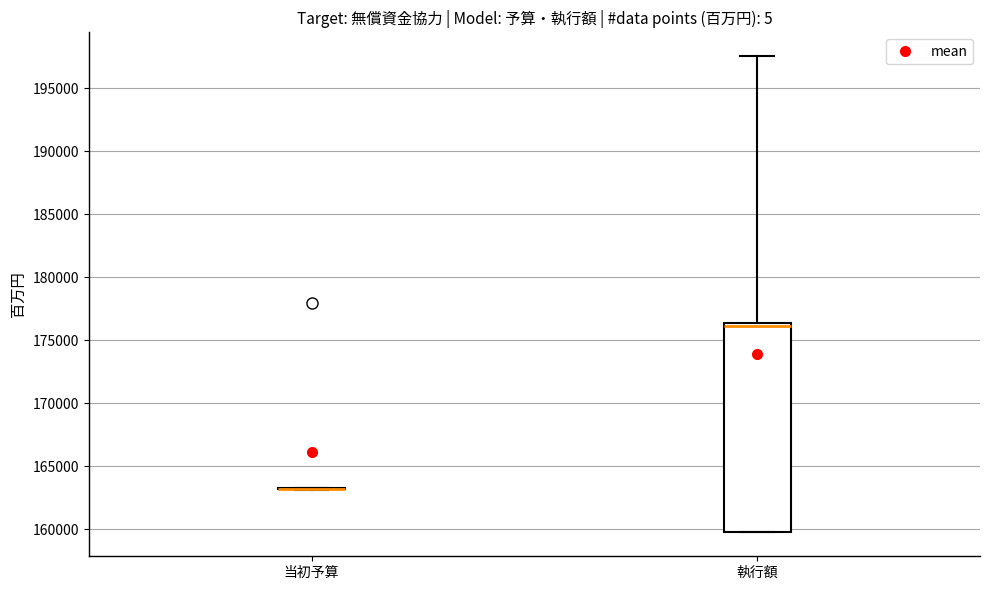

Comparing the boxes themselves (not the whiskers), which one is the tallest?

執行額